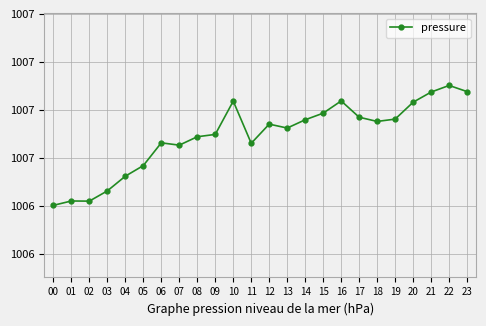

How many interior local peaks (higher than both neighbors) does the data have?

6